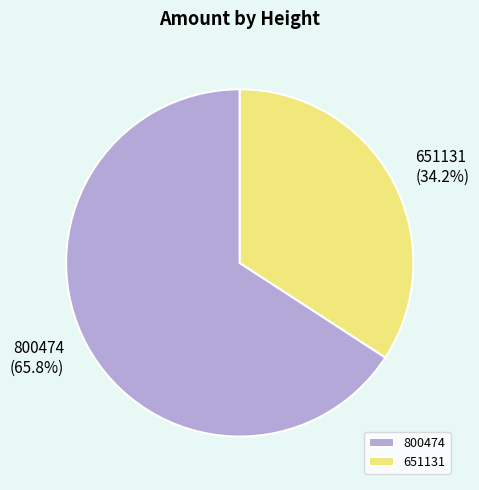

True or false: 651131 accounts for 34% of the total.

True